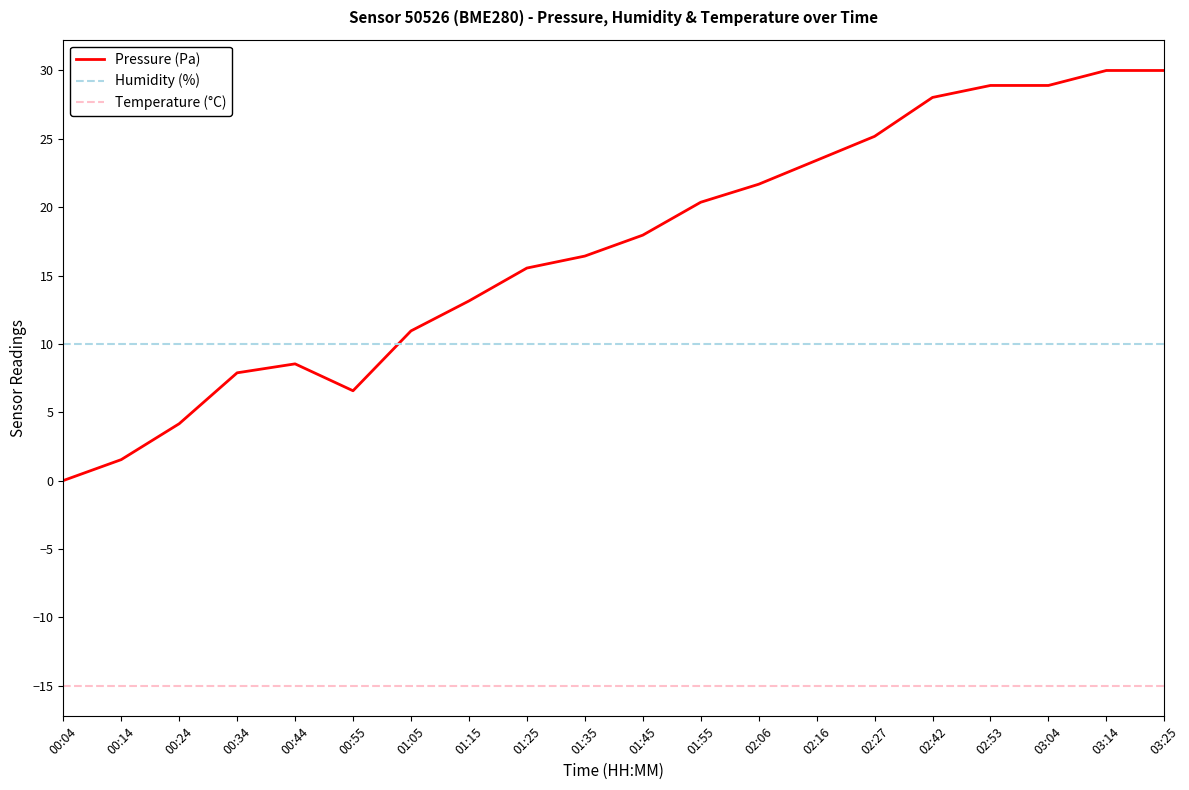

Which series has the largest range (max minus min)?

Pressure (Pa)